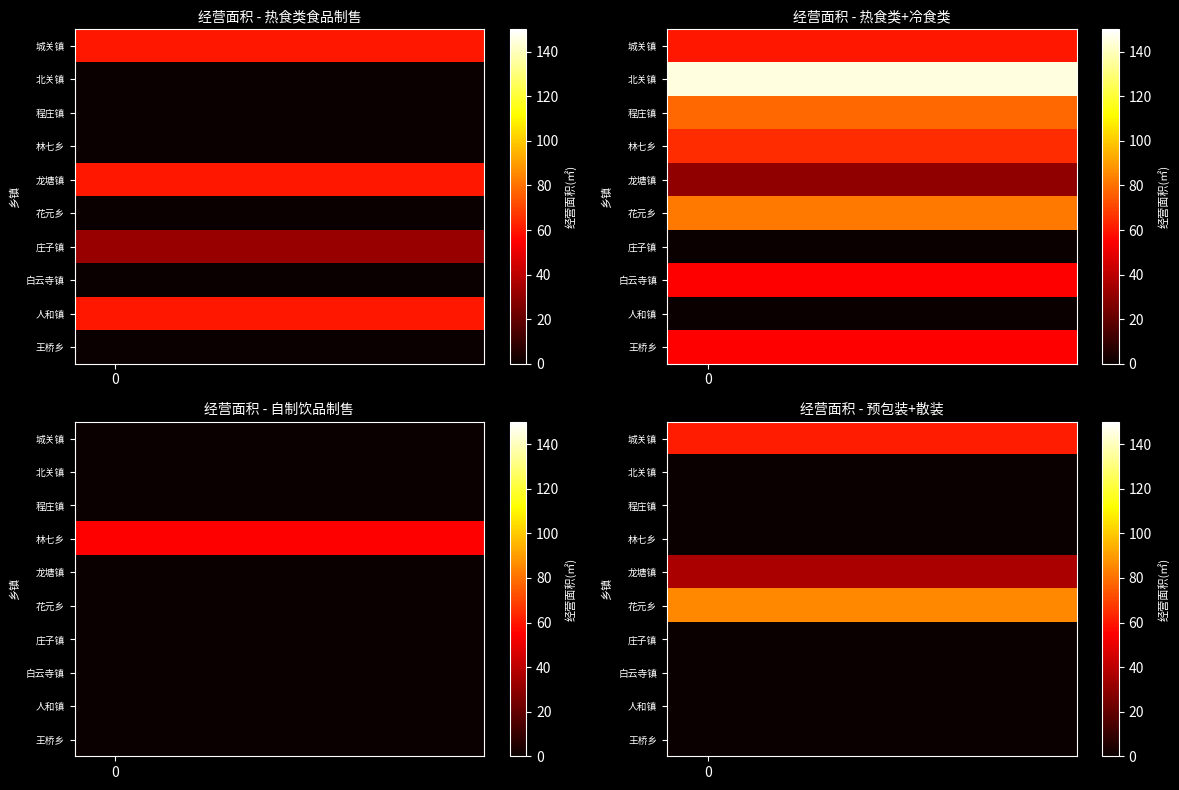

At 0, list the series in order from smallest to largest.

北关镇, 程庄镇, 林七乡, 庄子镇, 白云寺镇, 人和镇, 王桥乡, 龙塘镇, 城关镇, 花元乡